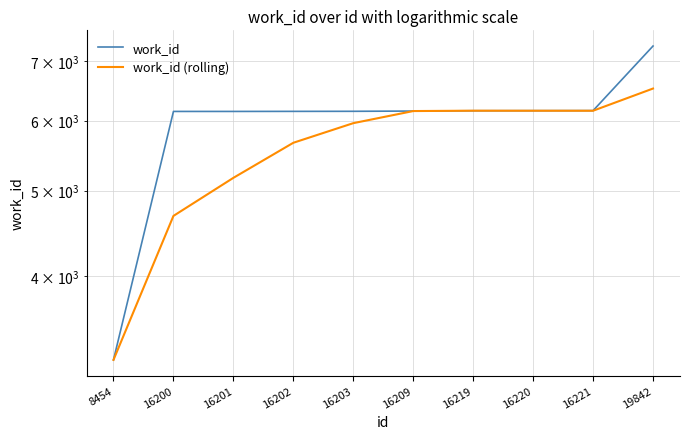

List the labels in order of work_id value, smallest first.

8454, 16200, 16201, 16202, 16203, 16209, 16219, 16220, 16221, 19842